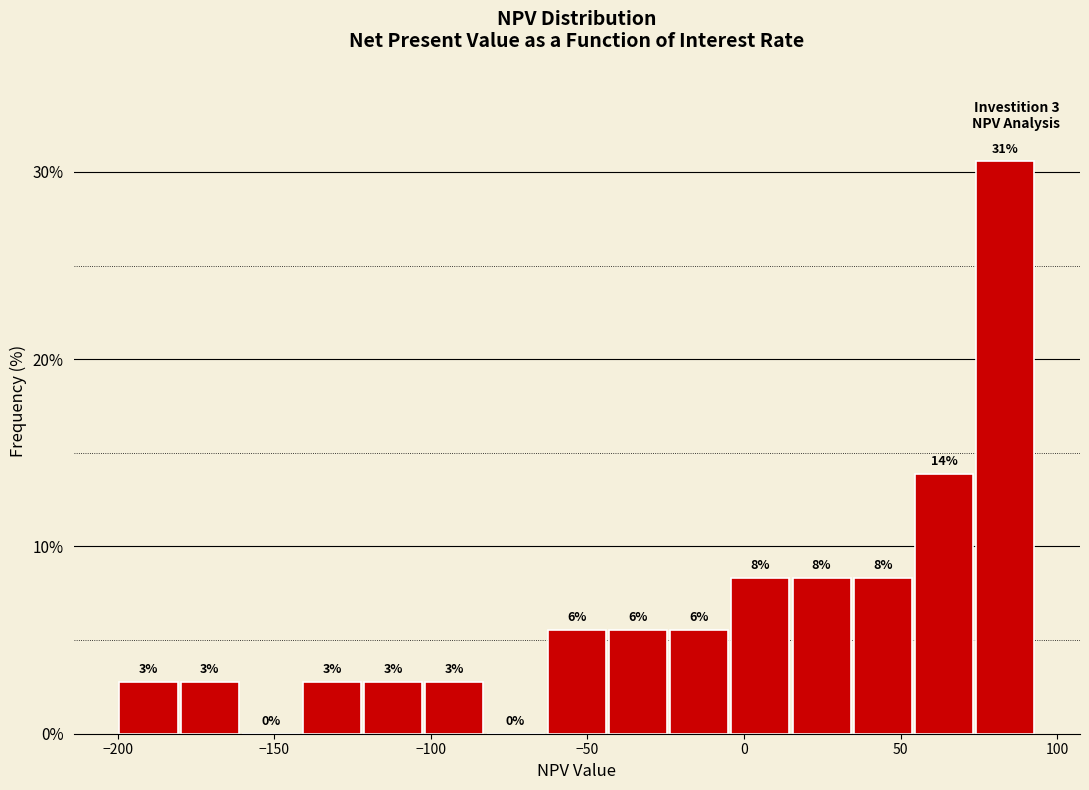

Read against the x-axis, roughly where is the centre of the tallest bar?

85